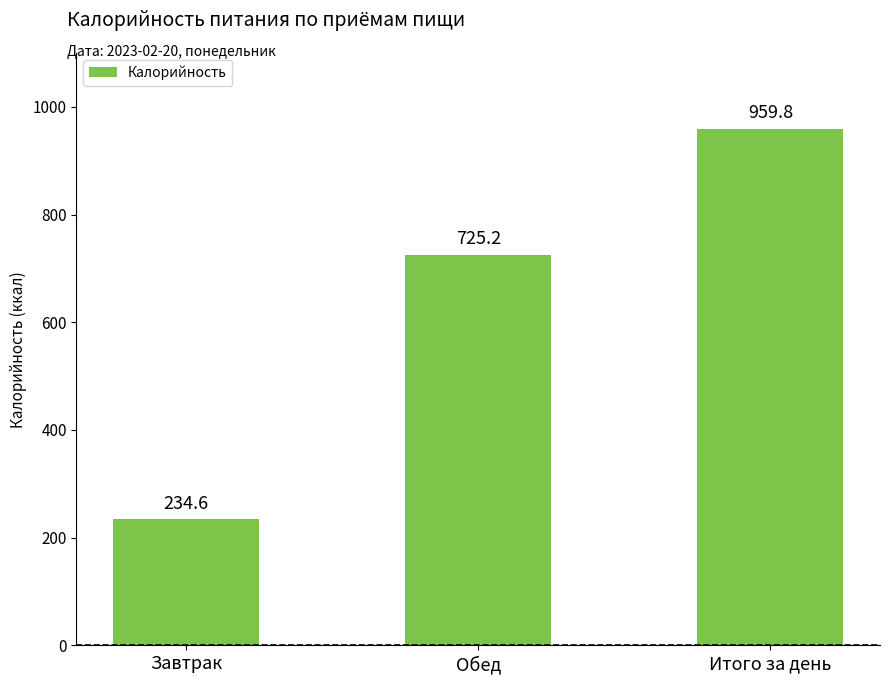

What is the label of the 3rd bar from the left?

Итого за день